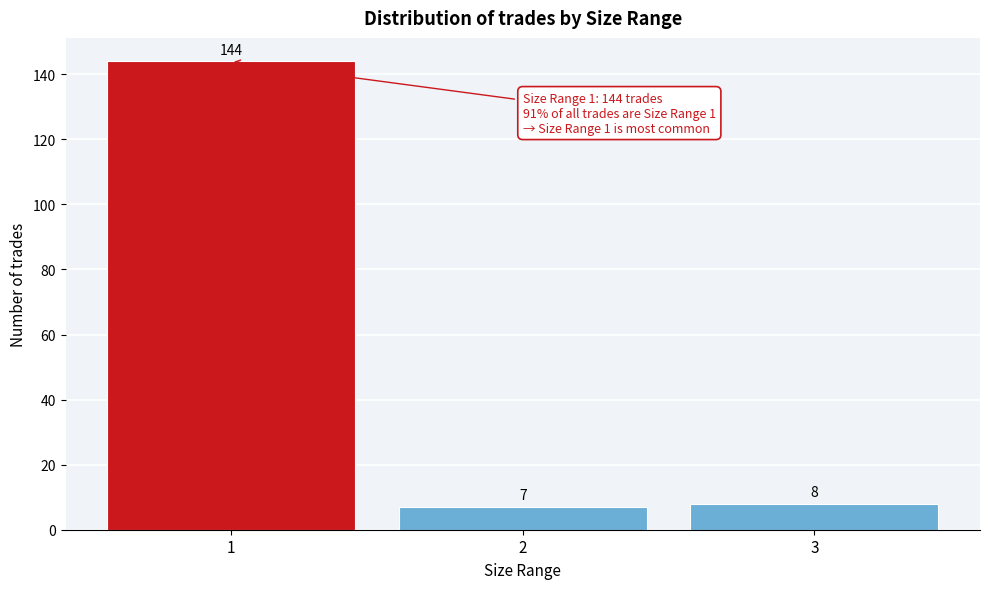

Reading left to right, what are all the values shown in this chart?

1=144	2=7	3=8